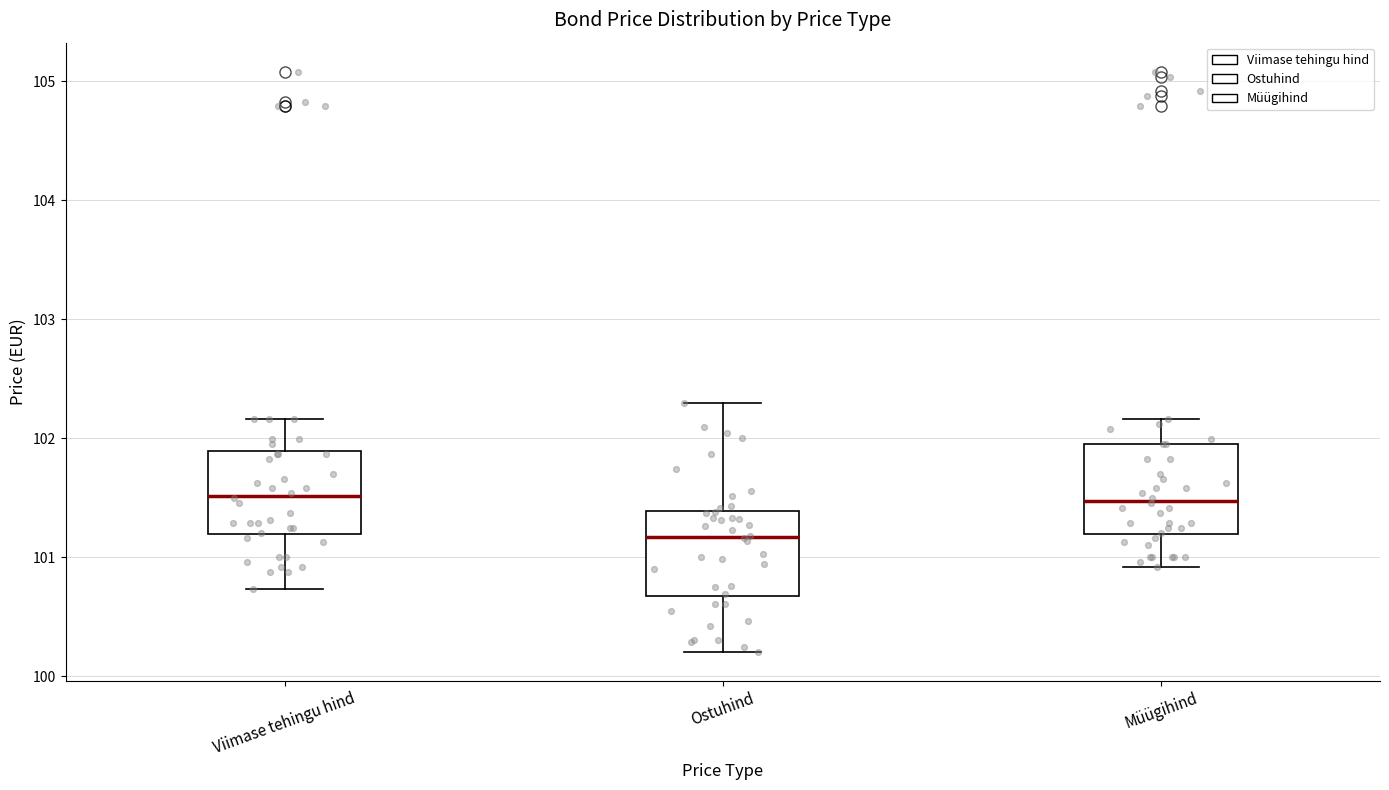

Where does the lower whisker of the box for Ostuhind end on the y-axis? The values are not printed on the chart, so give them approximately, as read against the axis.

100.2